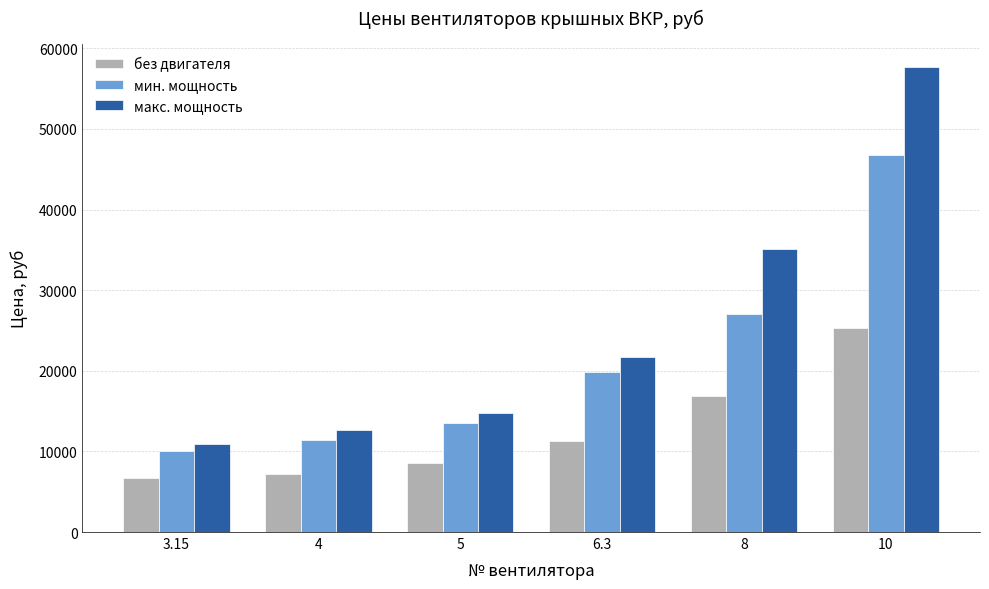

The value of без двигателя at 5 is 4017. True or false?

False